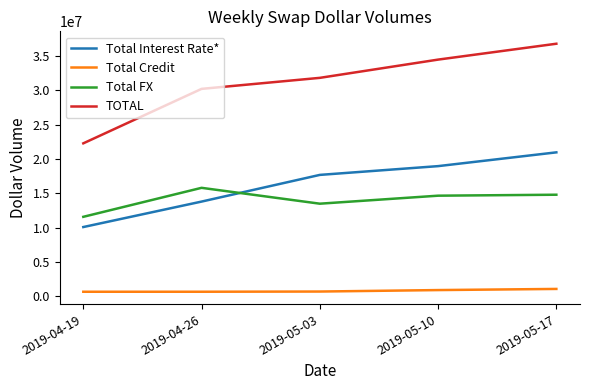

Which series has the largest range (max minus min)?

TOTAL